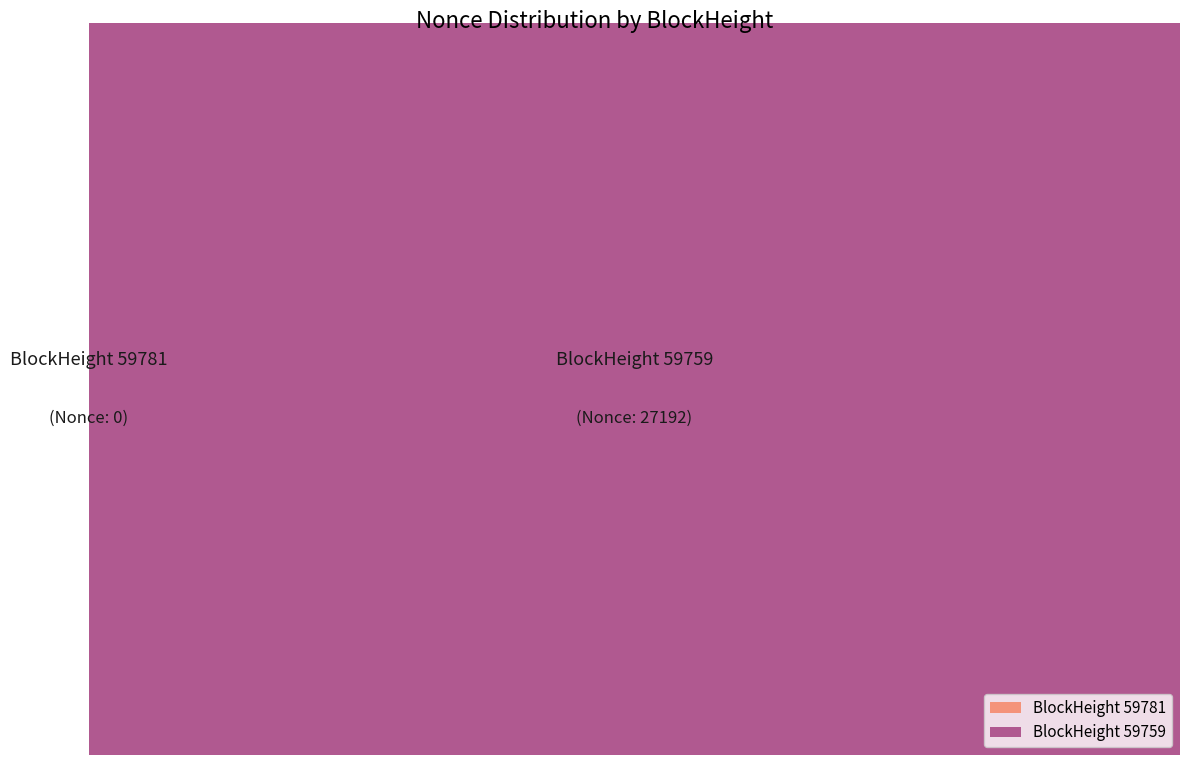

Which slice is the smallest?

59781